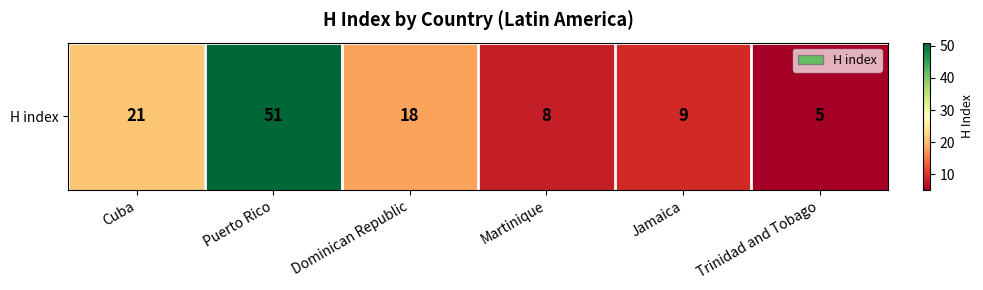

What is the sum of all values?

112